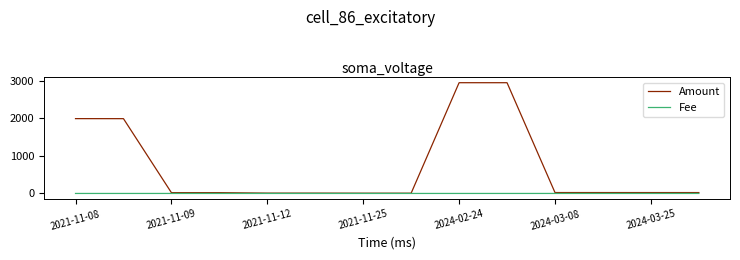

Which series has the largest total across all categories?

Amount